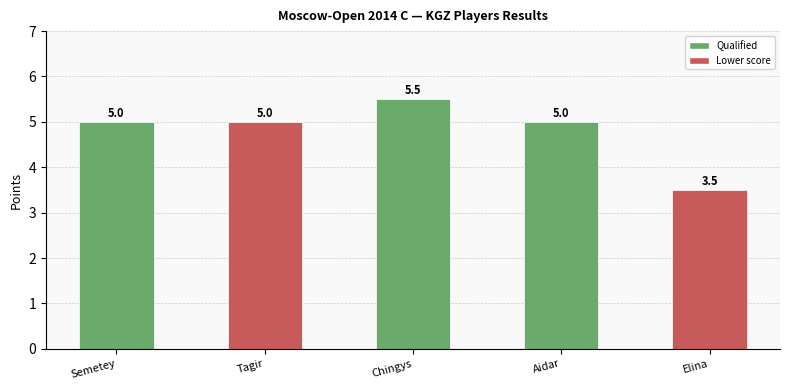

What position from the left is Aidar?

4